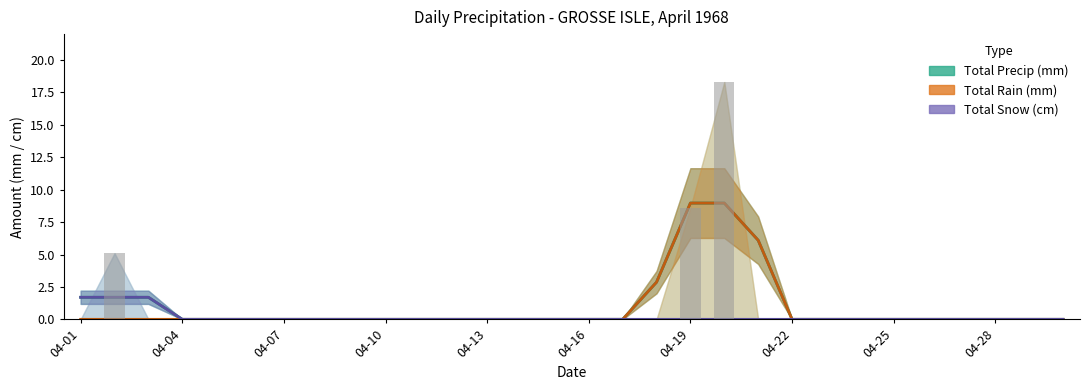

What is the label of the 19th bar from the right?

11